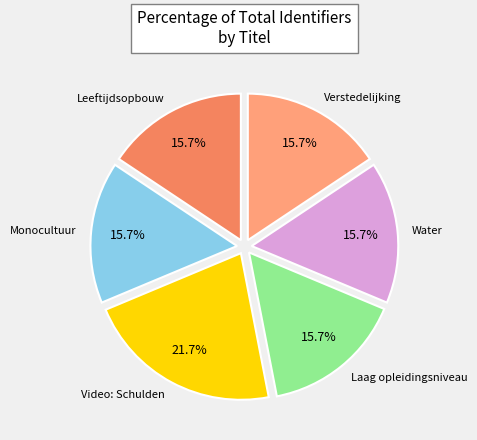

Is there a majority slice in this chart?

No